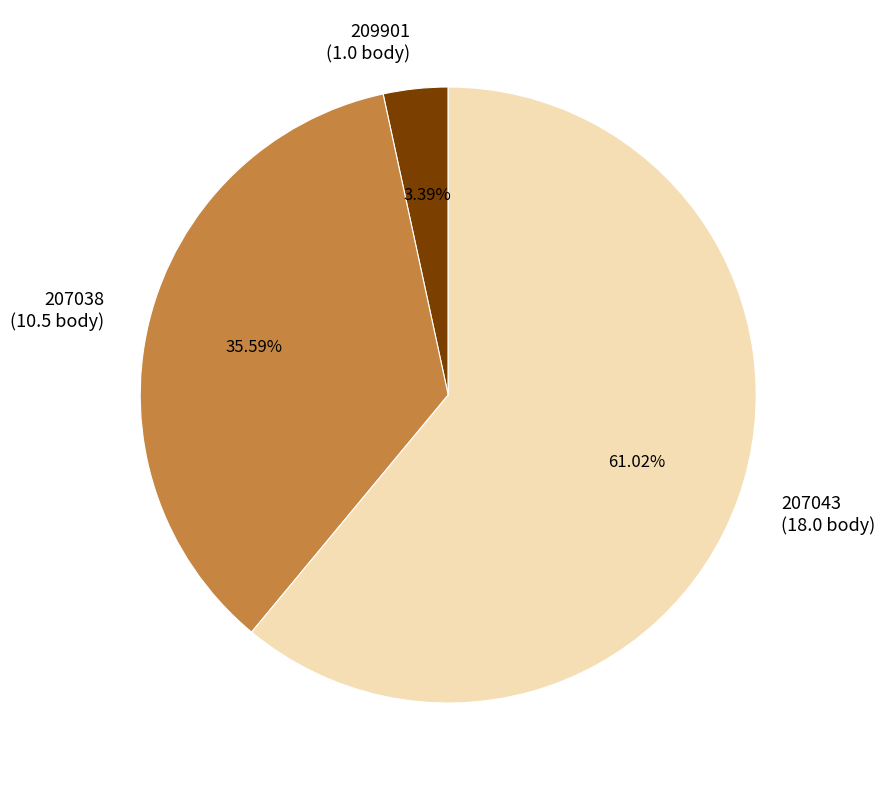

Does 207043 account for over 50% of the chart?

Yes